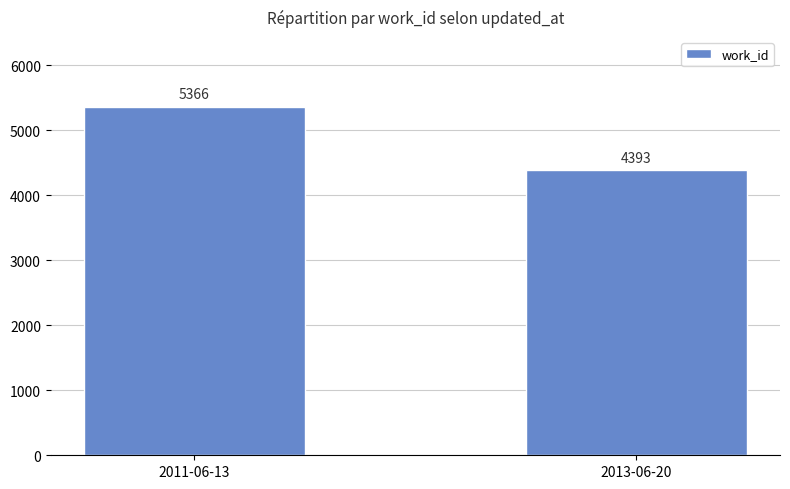

Which category has the lowest value across all series?

2013-06-20